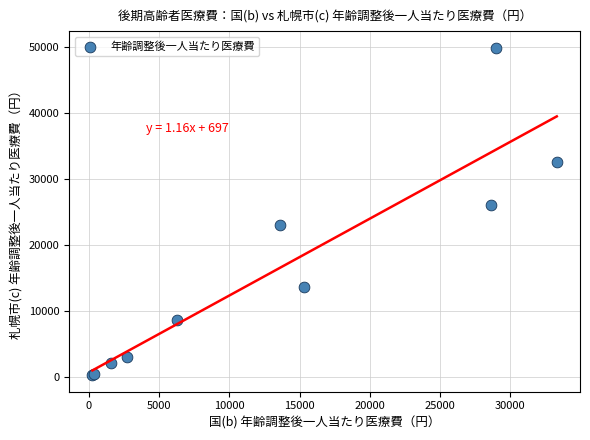

What Y value in the scatter plot is closest to 25081?

25994.8